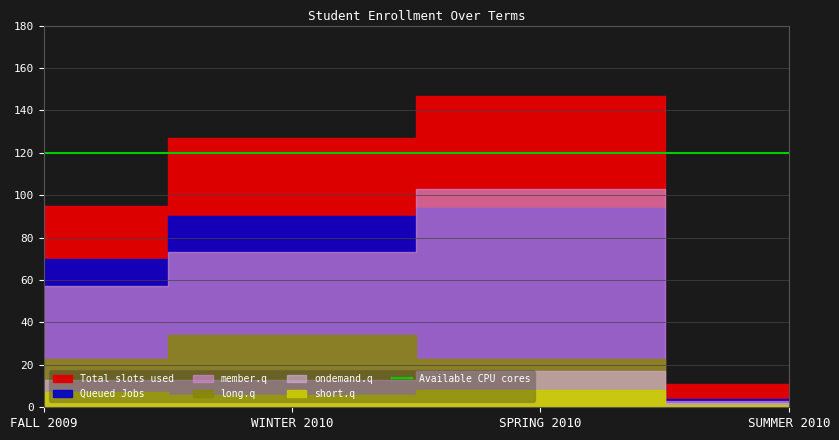

What is the value of the short.q point at the 4th from the left?

1